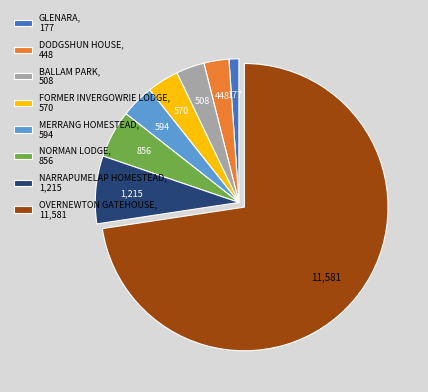

What is the ratio of the value at NORMAN LODGE to the value at DODGSHUN HOUSE?

1.9